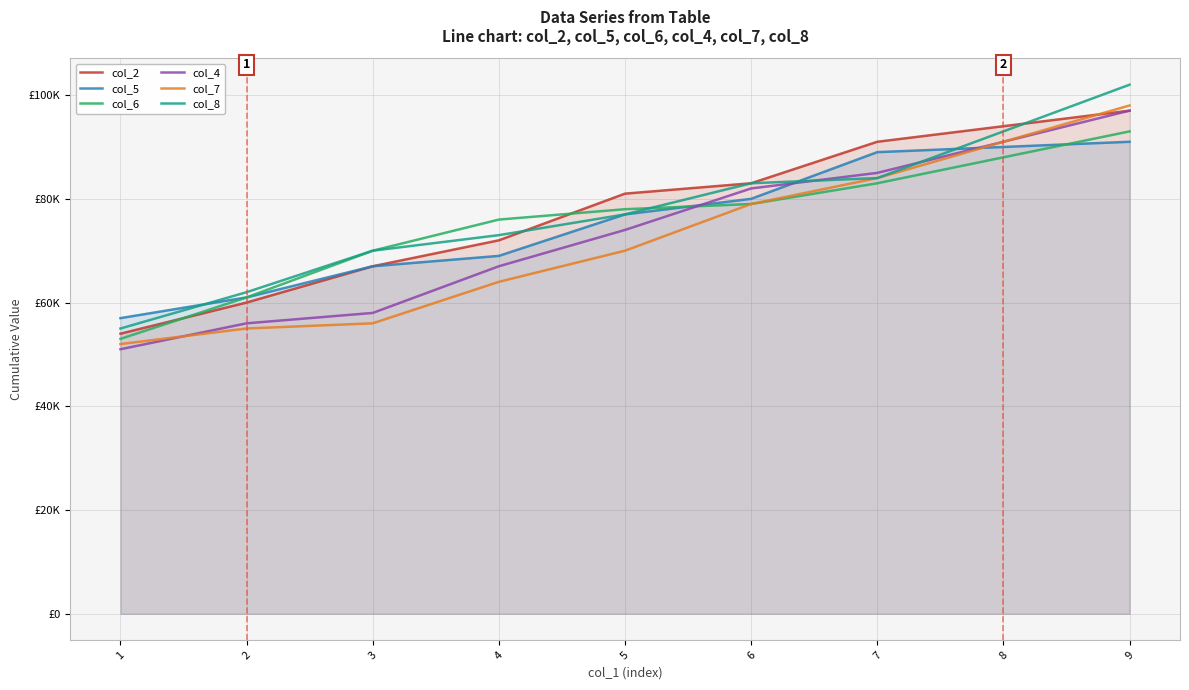

What is the difference between the maximum and minimum values in the col_6 series?

40000